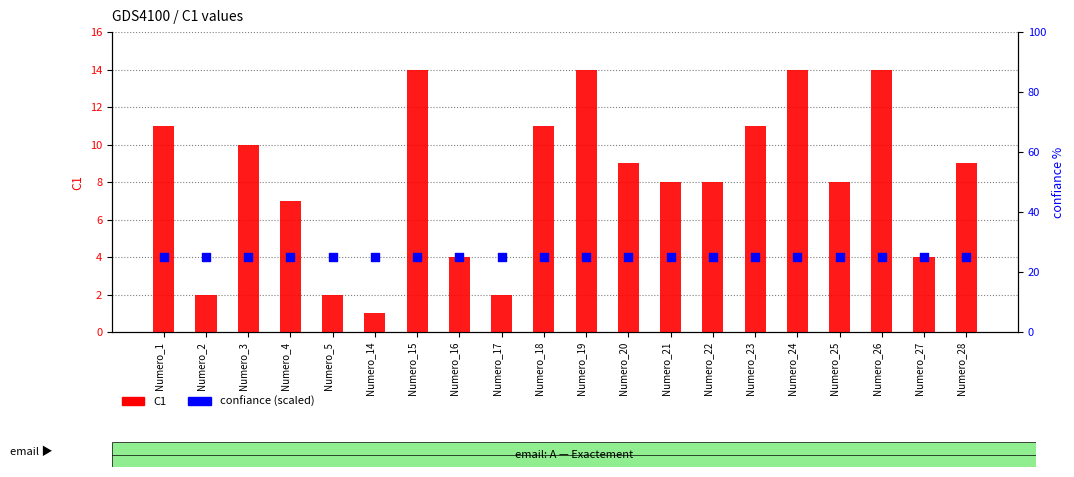

Which series reaches the minimum Y coordinate?

C1